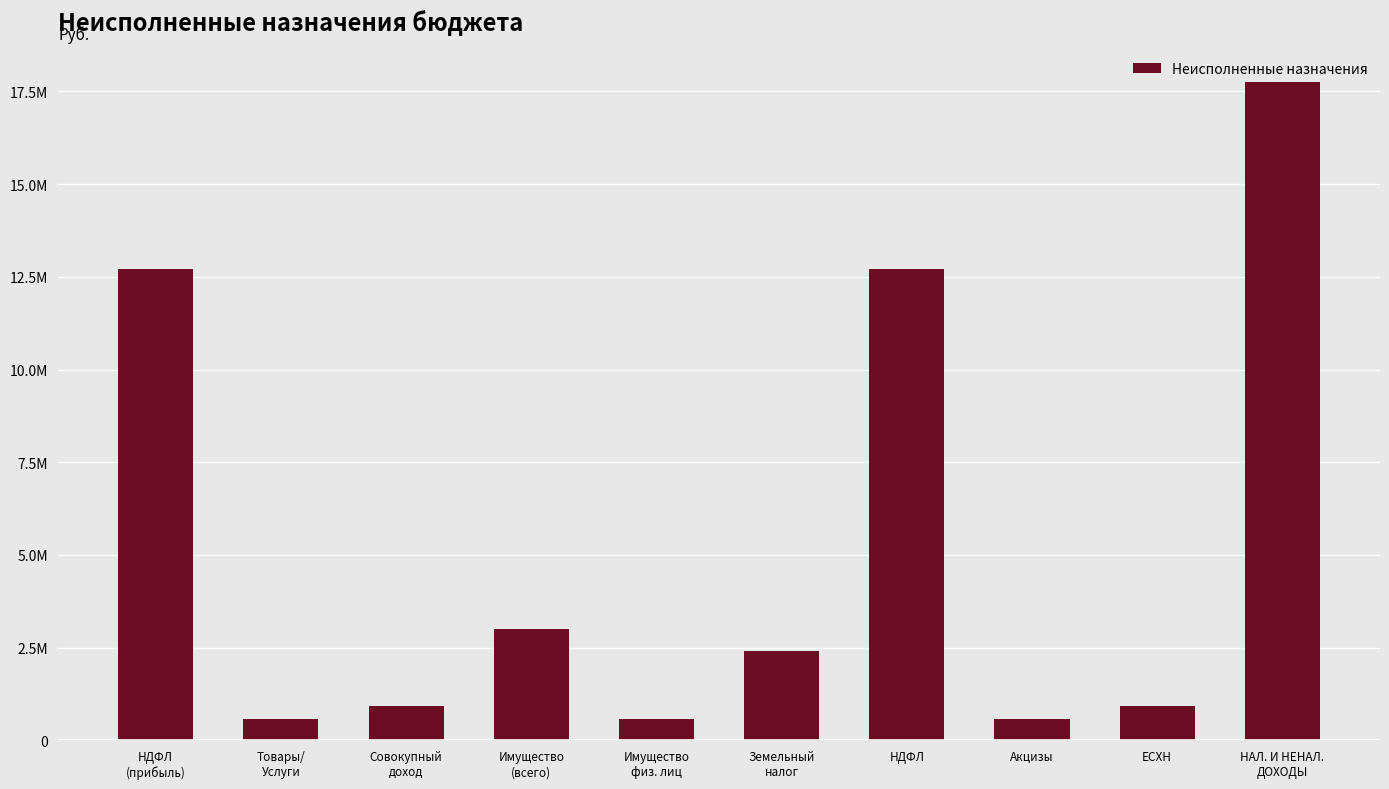

Are the bars horizontal?

No